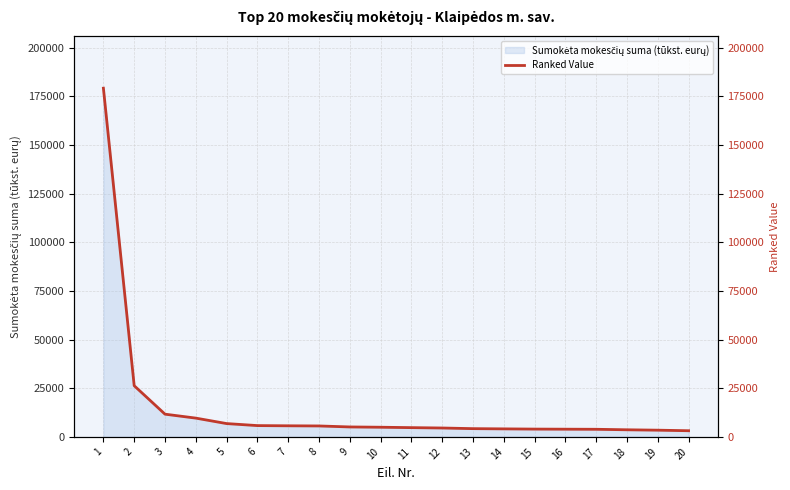

What is the approximate value at 13, to the nearest 10?

4230